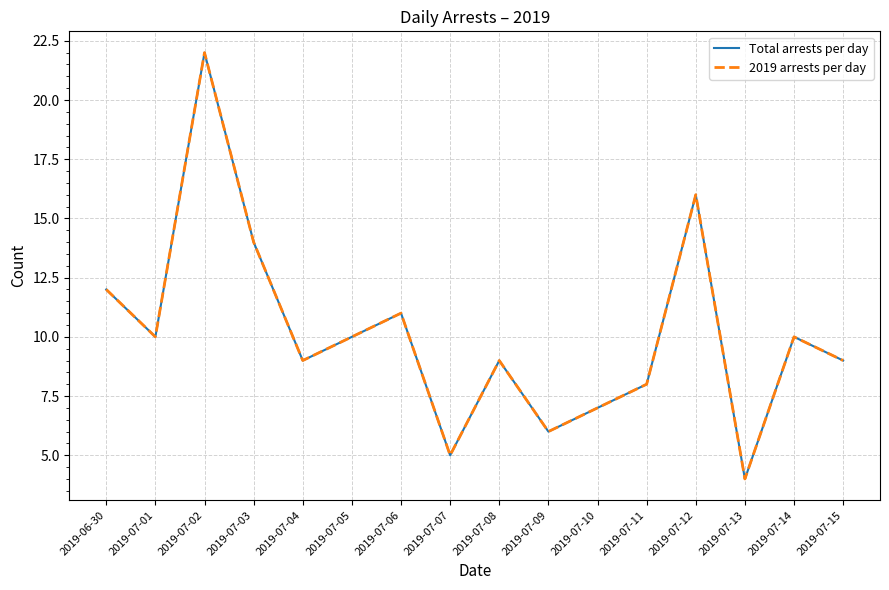

What is the difference between the 2019 arrests per day values at 2019-07-03 and 2019-07-04?

5